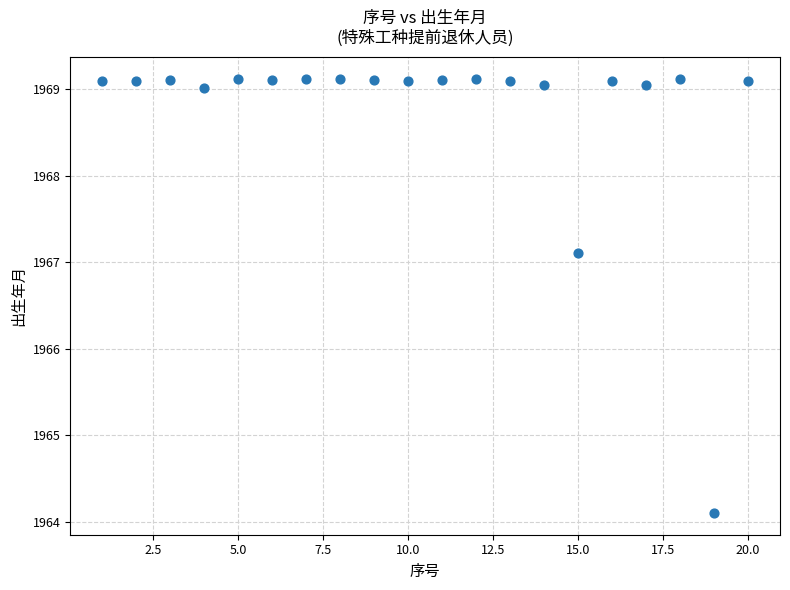

What is the range of X values (max minus min)?

19.0